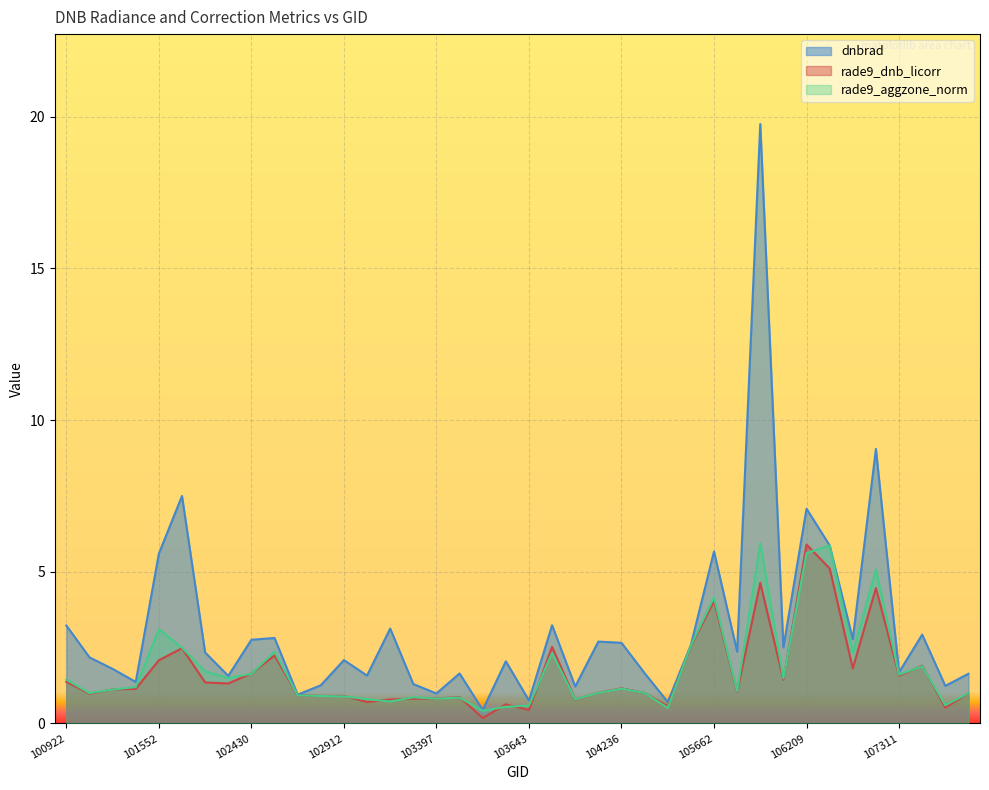

Reading left to right, list all the values displayed in this chart.

dnbrad: 3.2	2.2	1.8	1.4	5.6	7.5	2.3	1.6	2.8	2.8	0.9	1.3	2.1	1.6	3.1	1.3	1.0	1.6	0.5	2.0	0.8	3.2	1.2	2.7	2.7	1.7	0.7	2.6	5.7	2.4	19.8	2.5	7.1	5.9	2.8	9.1	1.7	2.9	1.2	1.6
rade9_dnb_licorr: 1.4	1.0	1.1	1.1	2.1	2.5	1.4	1.3	1.7	2.2	0.9	0.9	0.9	0.7	0.8	0.8	0.8	0.9	0.2	0.6	0.4	2.5	0.8	1.0	1.2	1.0	0.6	2.5	4.0	1.0	4.6	1.4	5.9	5.1	1.8	4.5	1.6	1.9	0.5	1.0
rade9_aggzone_norm: 1.4	1.0	1.1	1.2	3.1	2.5	1.7	1.5	1.6	2.4	0.9	0.9	0.9	0.8	0.7	0.9	0.8	0.9	0.4	0.6	0.6	2.3	0.8	1.0	1.1	1.0	0.5	2.6	4.2	1.1	5.9	1.5	5.6	5.9	2.3	5.1	1.6	1.9	0.6	1.0